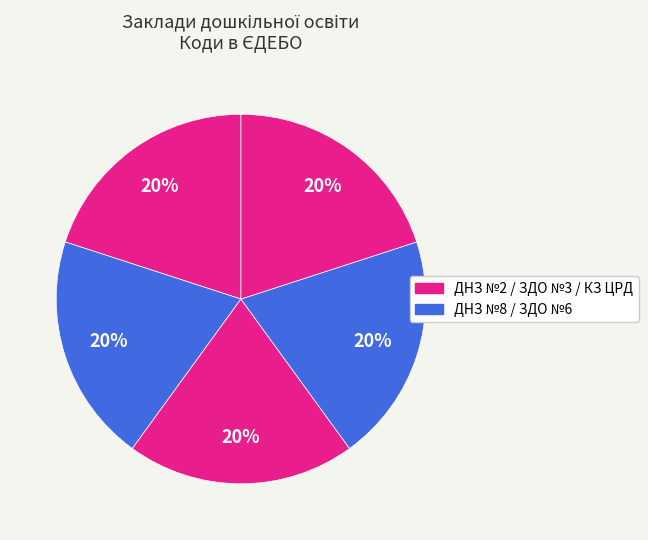

Count the number of slices in the pie.

5